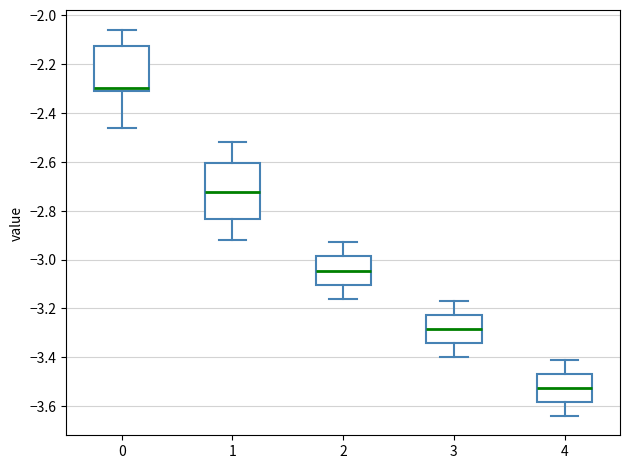

Where is the upper edge of the box at x = 1 on the y-axis? The values are not printed on the chart, so give them approximately, as read against the axis.

-2.60